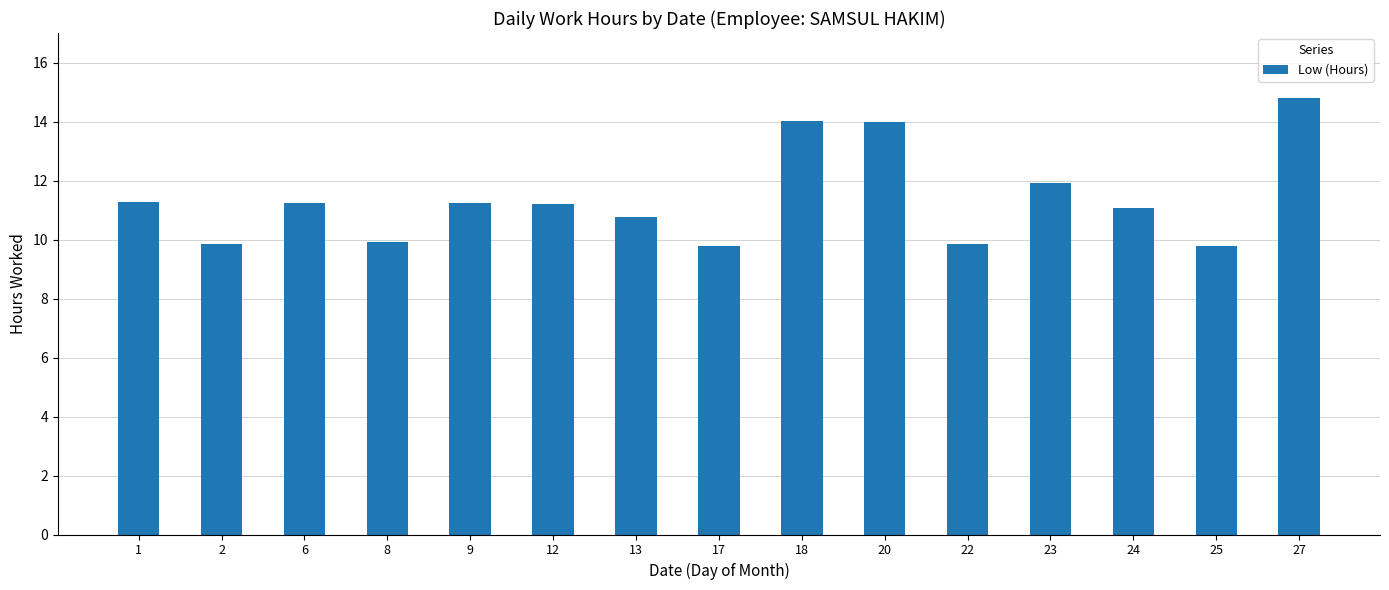

Where is the data nearest to the value 12?

23